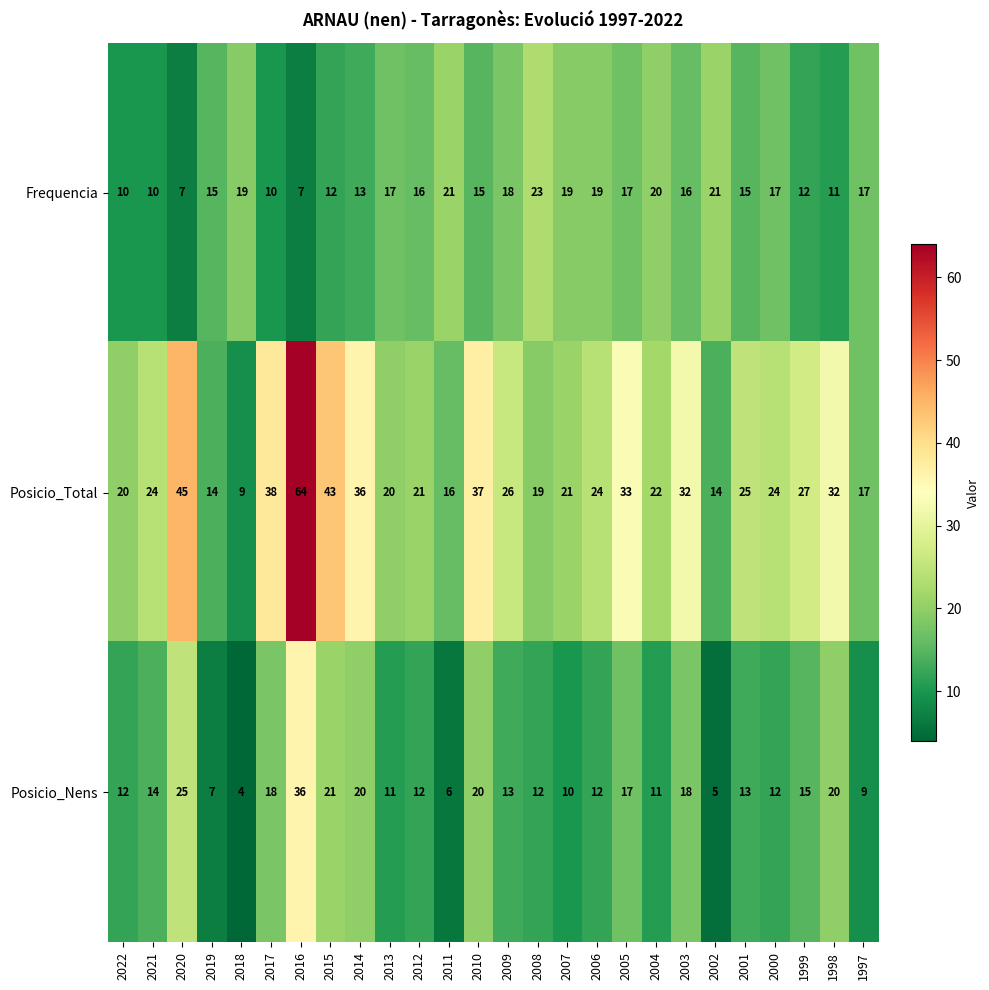

What is the spread (max minus min) of values at 1999?

15